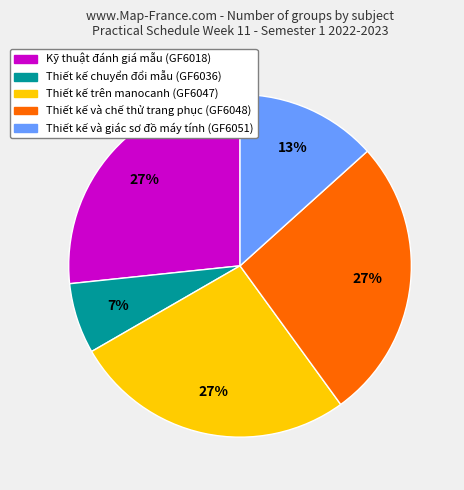

To the nearest percent, what is the difference between the largest and smallest slice percentages?

20%